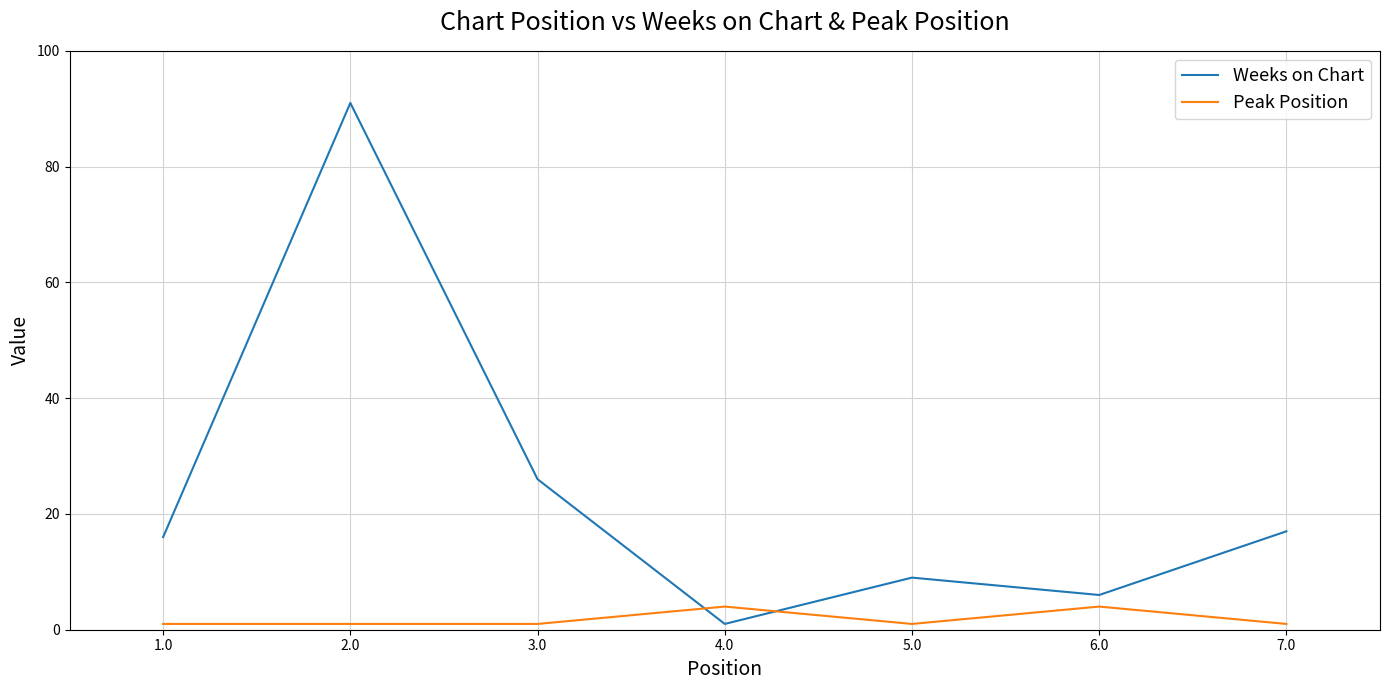

What is the difference between the second highest and minimum values in the Weeks on Chart series?

25